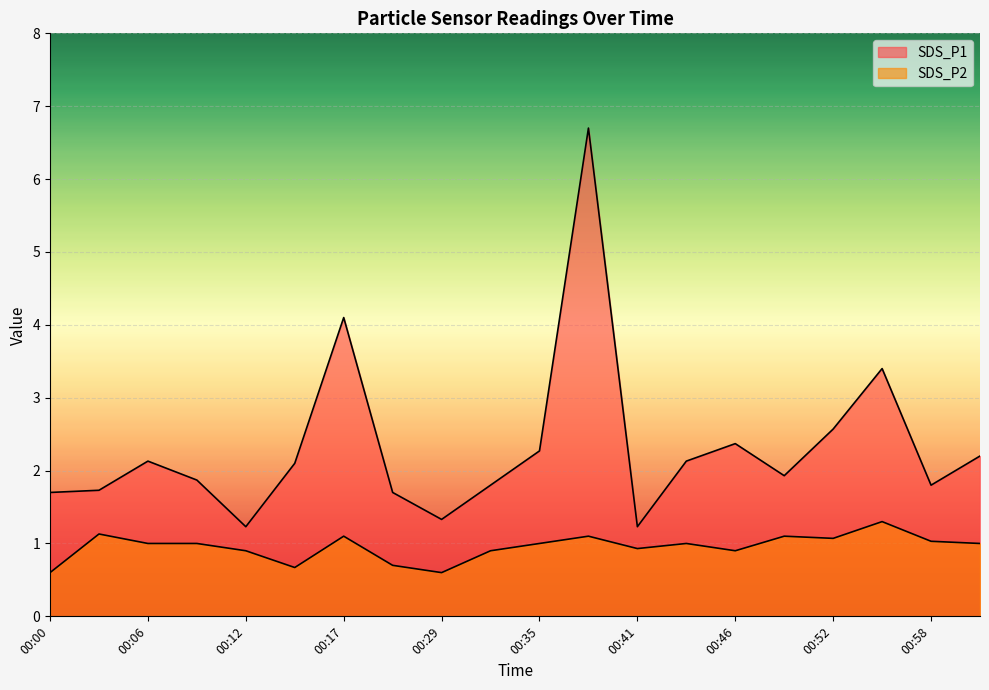

The value of SDS_P1 at 00:46 is 1.4. True or false?

False